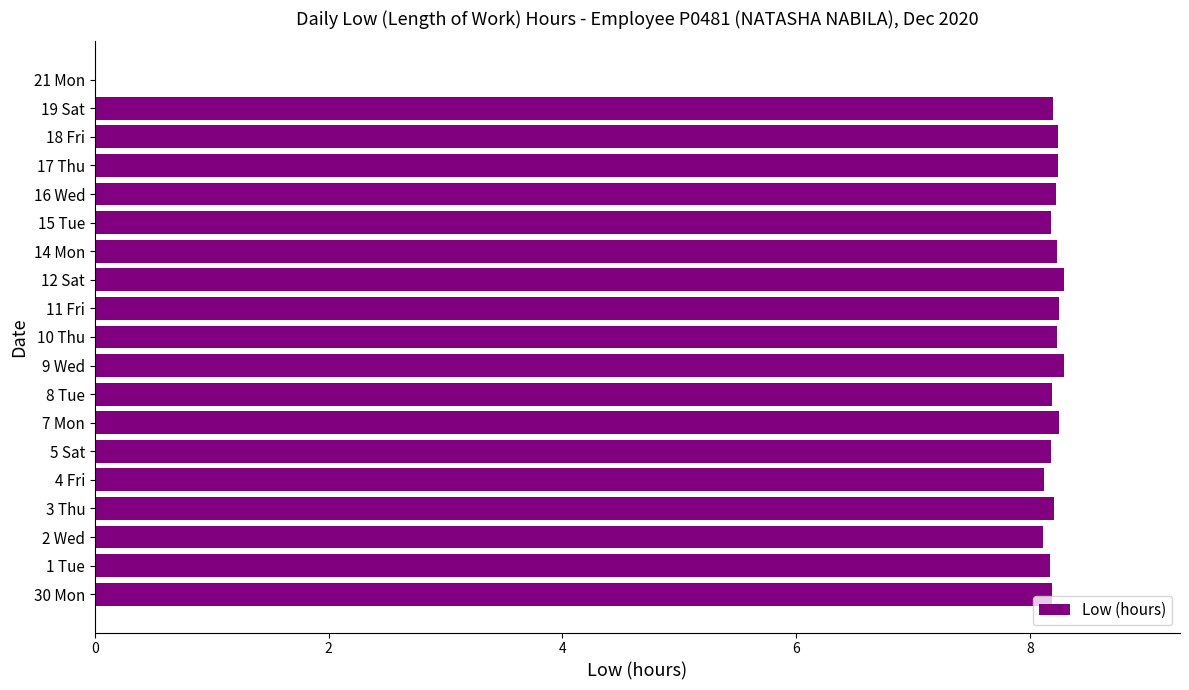

What is the sum of all values?

147.8